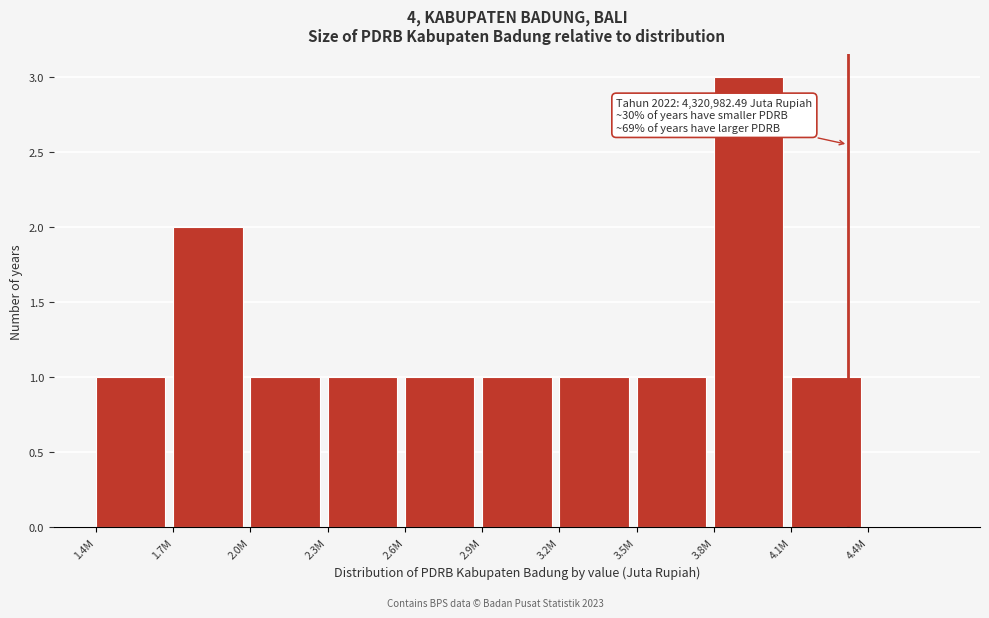

Reading left to right, what are all the values shown in this chart?

1.4M=1	1.7M=2	2.0M=1	2.3M=1	2.6M=1	2.9M=1	3.2M=1	3.5M=1	3.8M=3	4.1M=1	4.4M=0